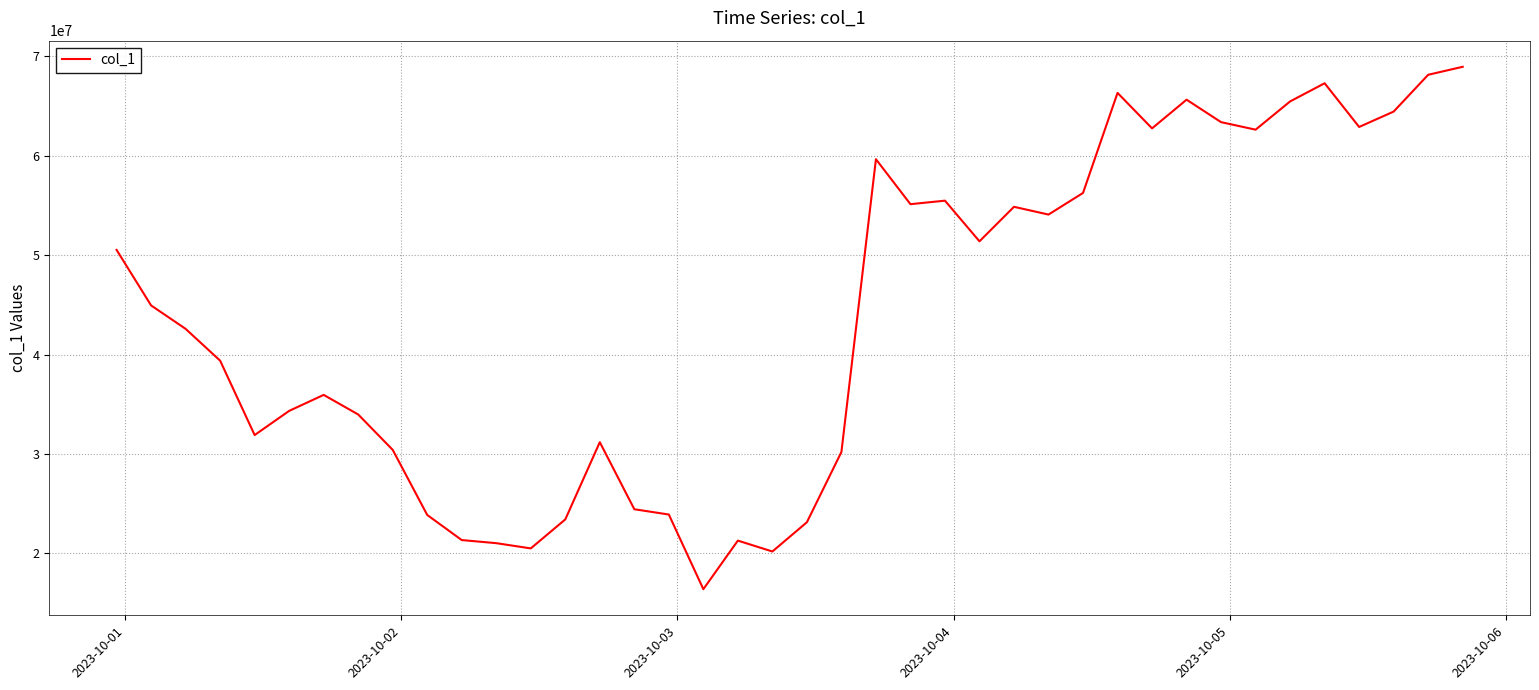

What is the greatest value displayed?

68964351.5